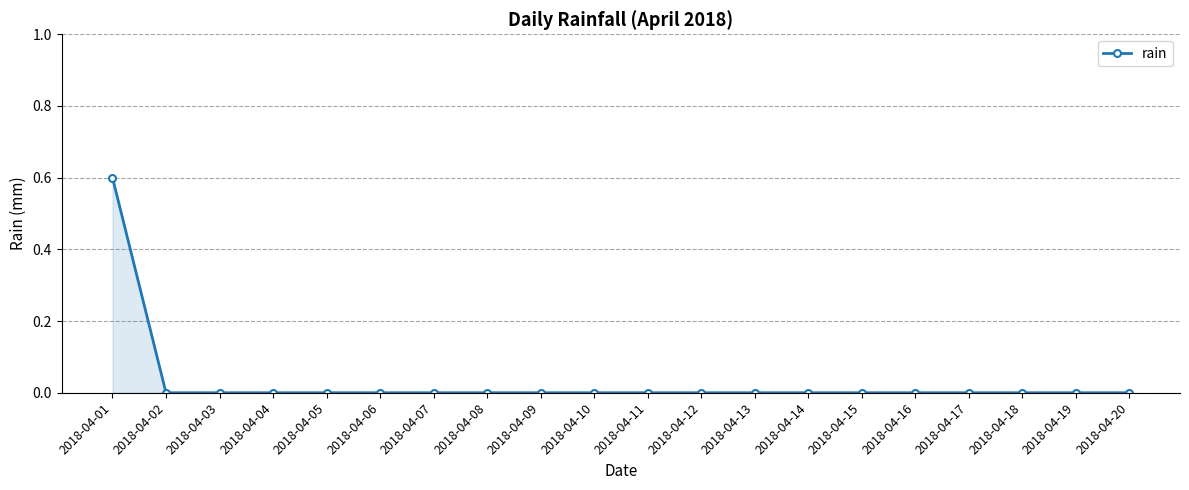

Is it true that the value at 2018-04-07 is 0.0?

True